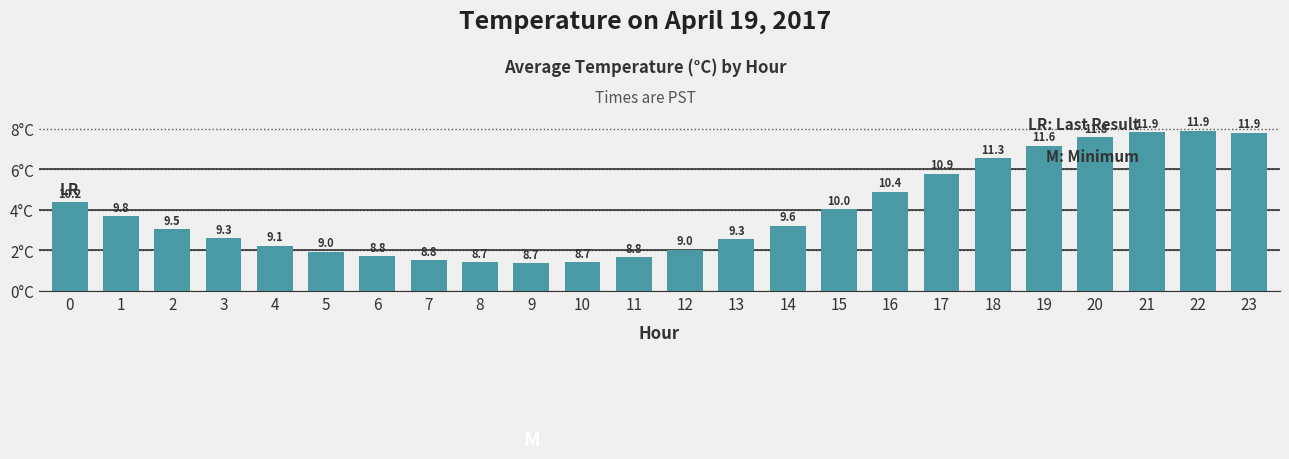

What is the difference between the maximum and second lowest values?

3.2